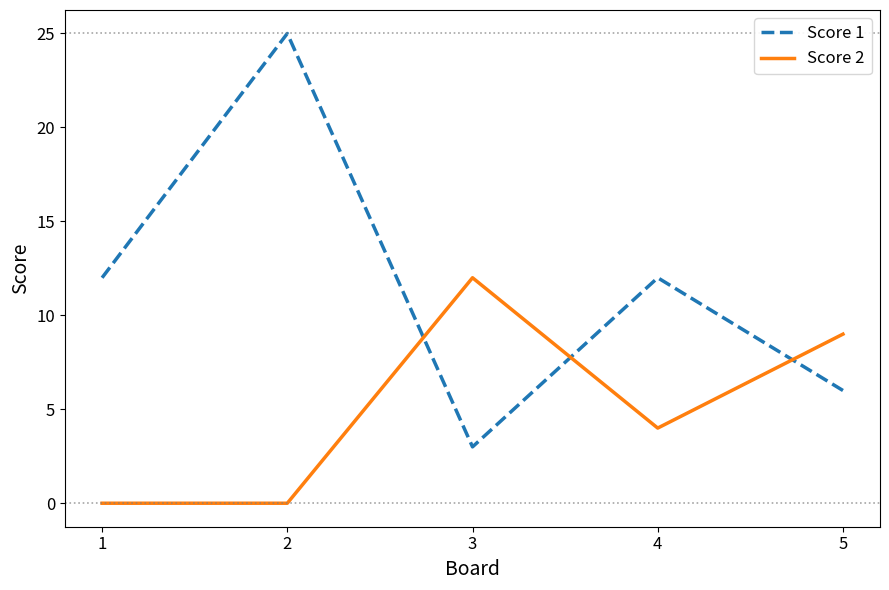

At which category does Score 2 reach its first local peak?

3